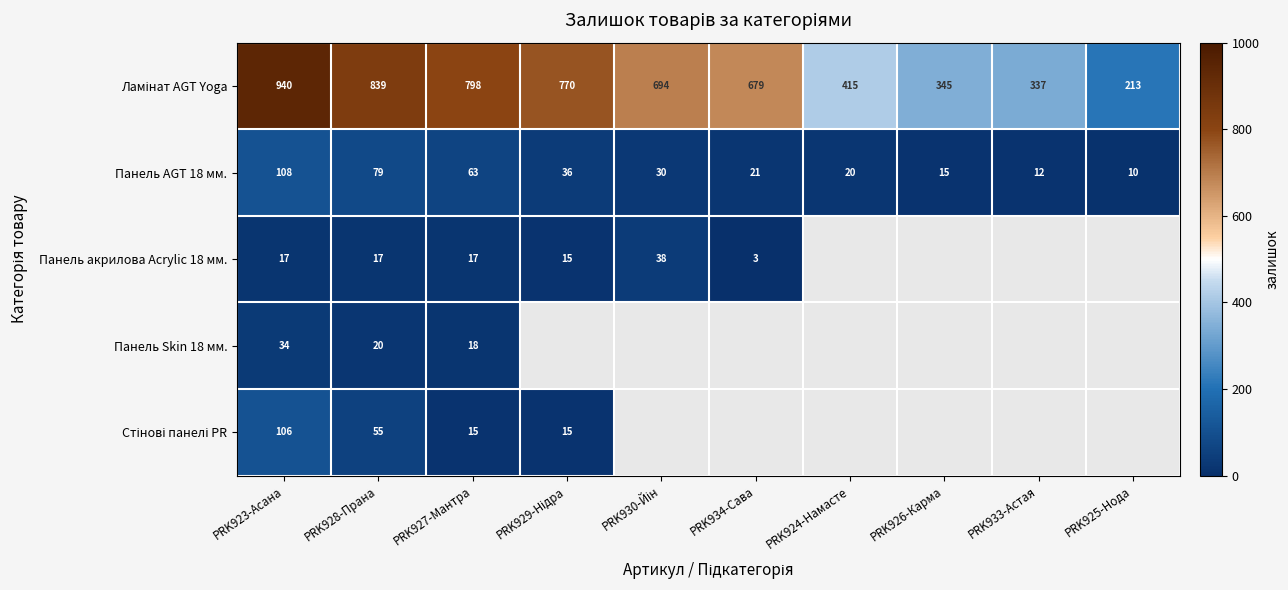

What is the difference between the highest and lowest values at PRK927-Мантра?

783